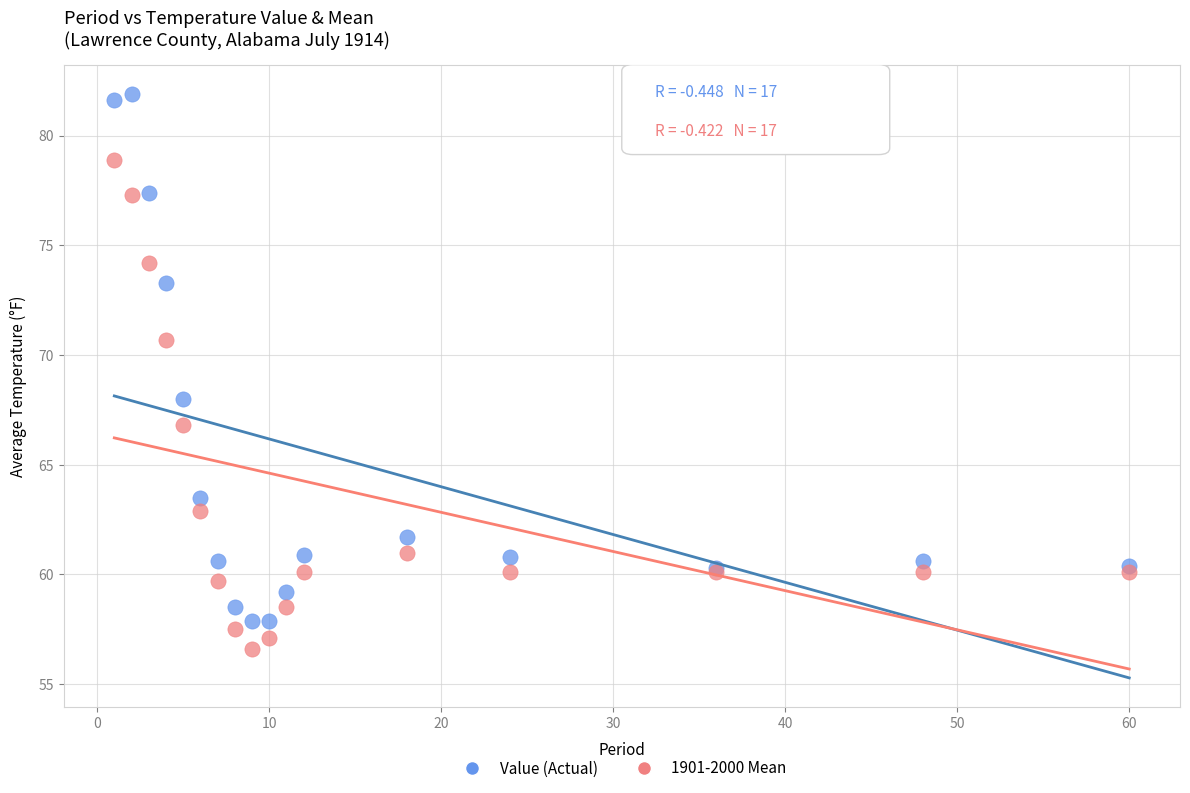

Across all series, what Y value is closest to 69?

68.0